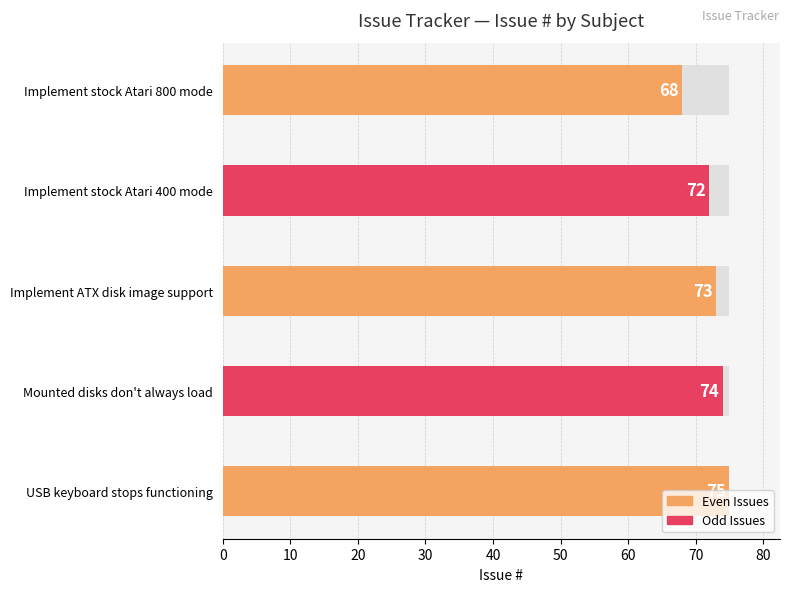

Approximately how many times larger is the value at Mounted disks don't always load compared to Implement stock Atari 400 mode?

1.0